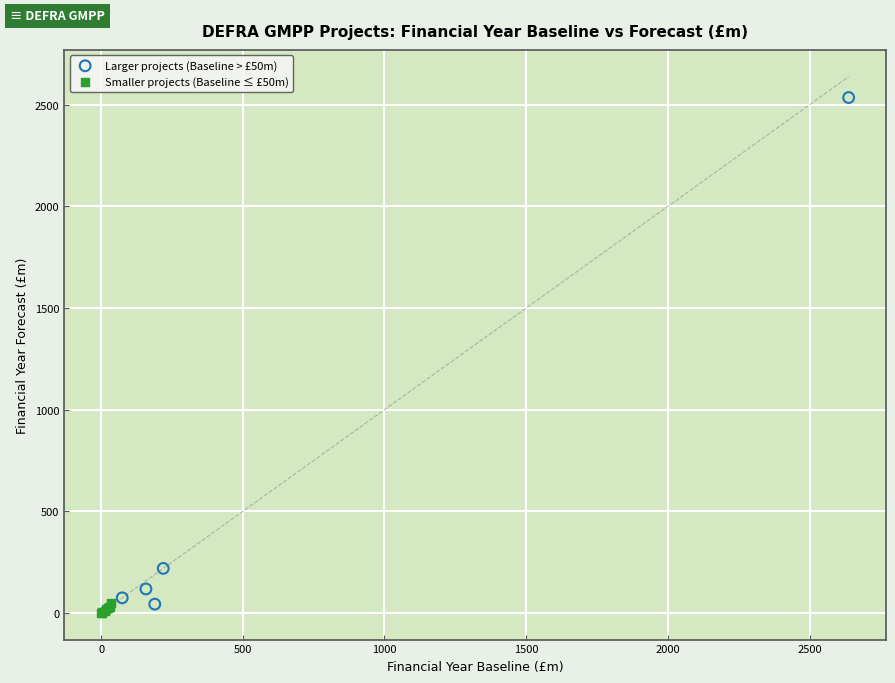

What are all the series names shown in the legend?

Larger projects (Baseline > £50m), Smaller projects (Baseline ≤ £50m)